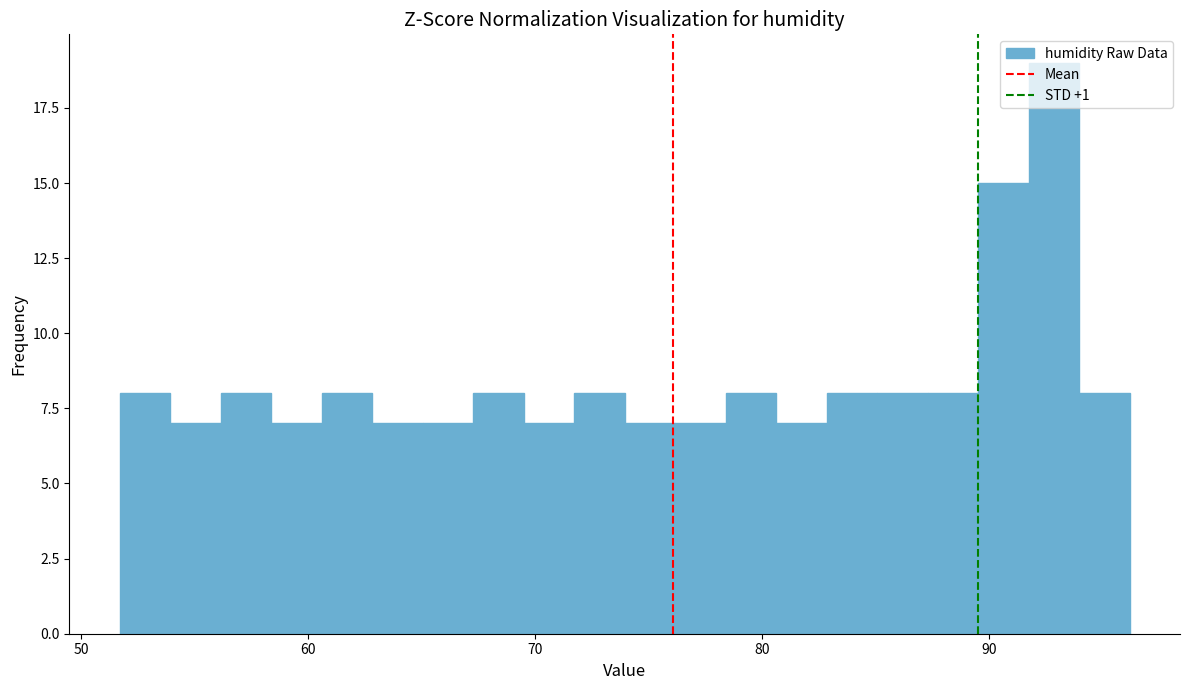

Read against the x-axis, roughly where is the centre of the tallest bar?

93